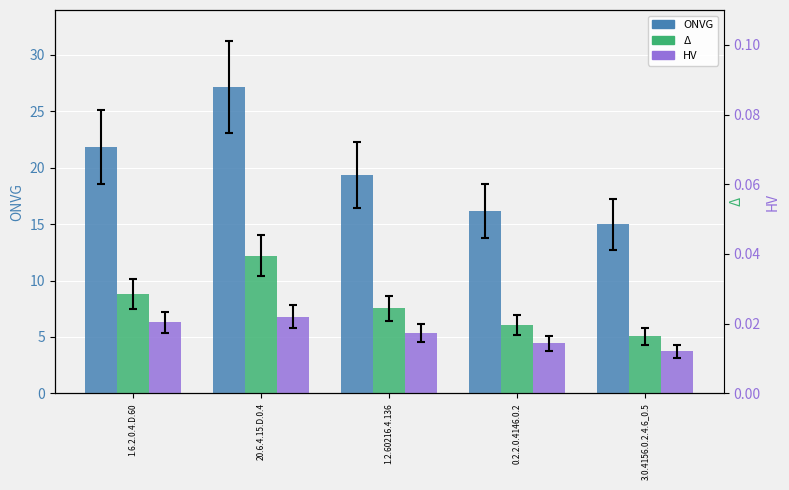

What is the total value across all series at 1.6.2.0.4.D.60?

37.0